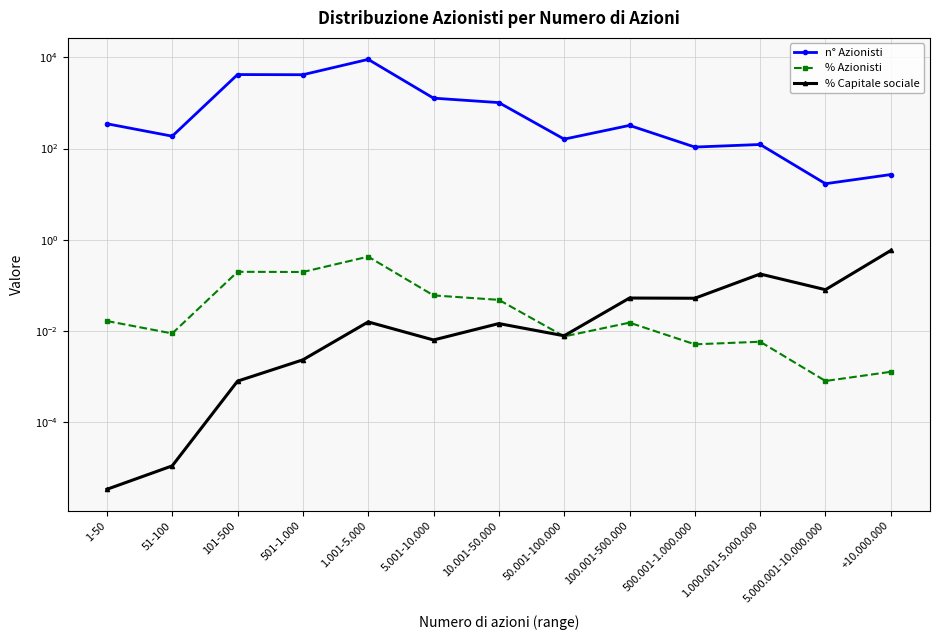

What is the label of the 6th point from the right?

50.001-100.000